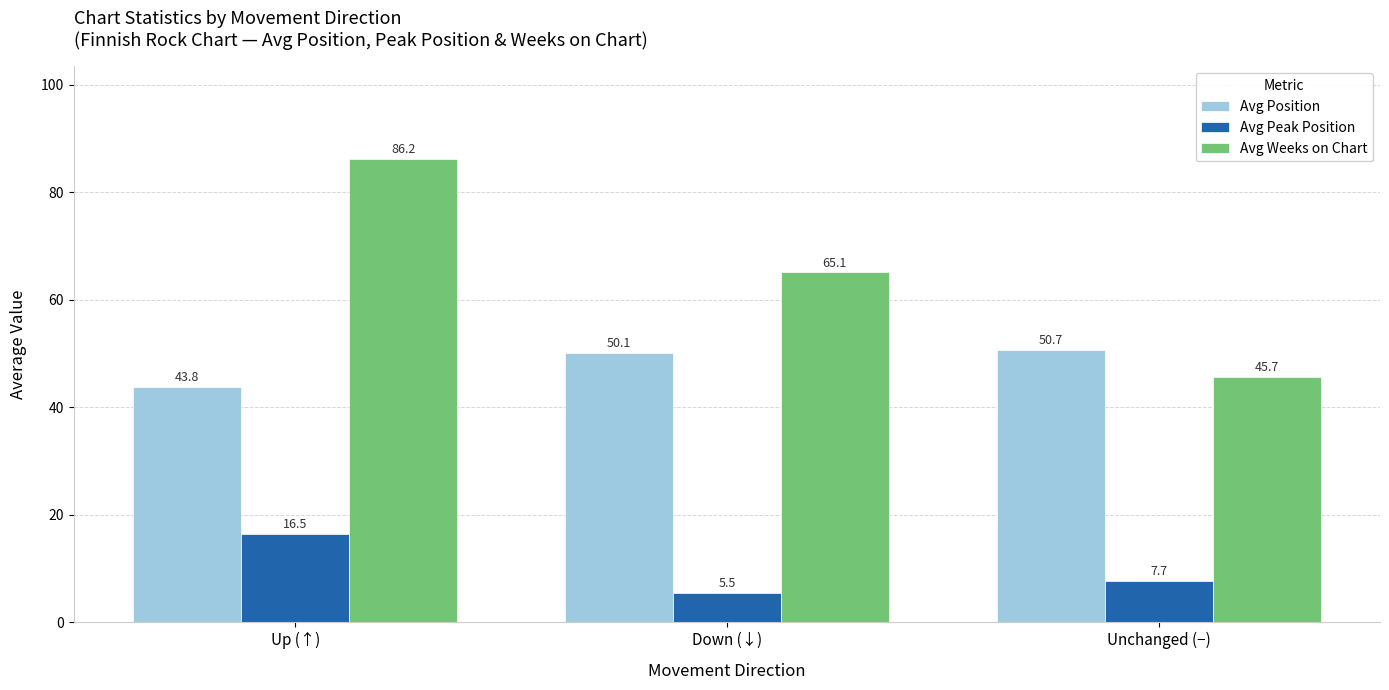

What is the greatest value displayed?

86.2